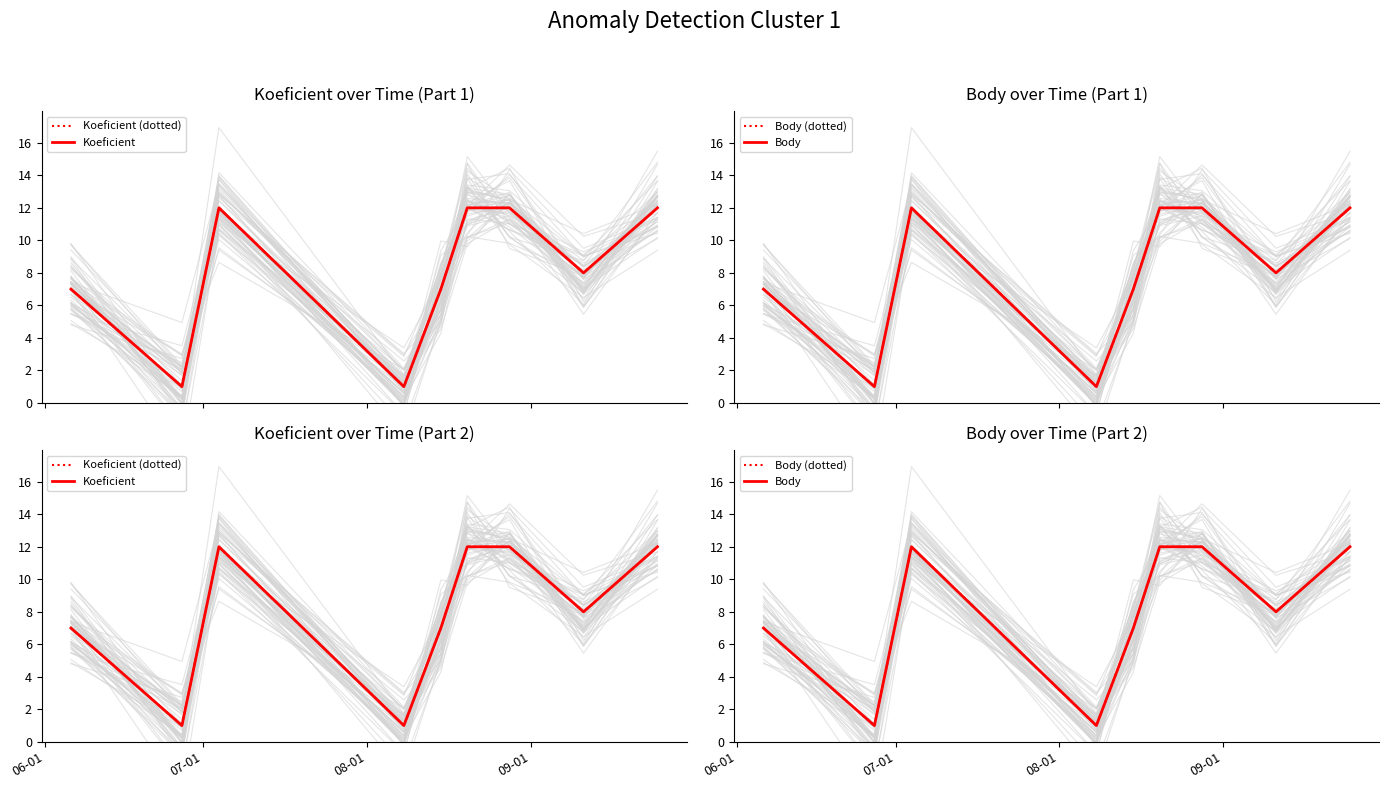

How many values in the Body series are below 8?

4